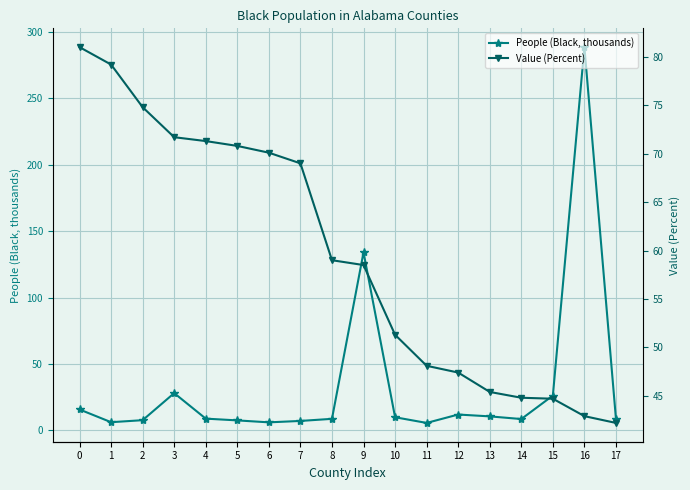

Reading left to right, extract all data points from this chart.

People (Black, thousands): 0=15.8	1=6.2	2=7.7	3=28.1	4=8.9	5=7.6	6=6.1	7=7.2	8=8.7	9=134.0	10=9.9	11=5.7	12=12.0	13=10.6	14=8.6	15=26.2	16=288.3	17=8.5
Value (Percent): 0=81.0	1=79.2	2=74.8	3=71.7	4=71.3	5=70.8	6=70.1	7=69.0	8=59.0	9=58.5	10=51.3	11=48.1	12=47.4	13=45.4	14=44.8	15=44.7	16=42.9	17=42.2